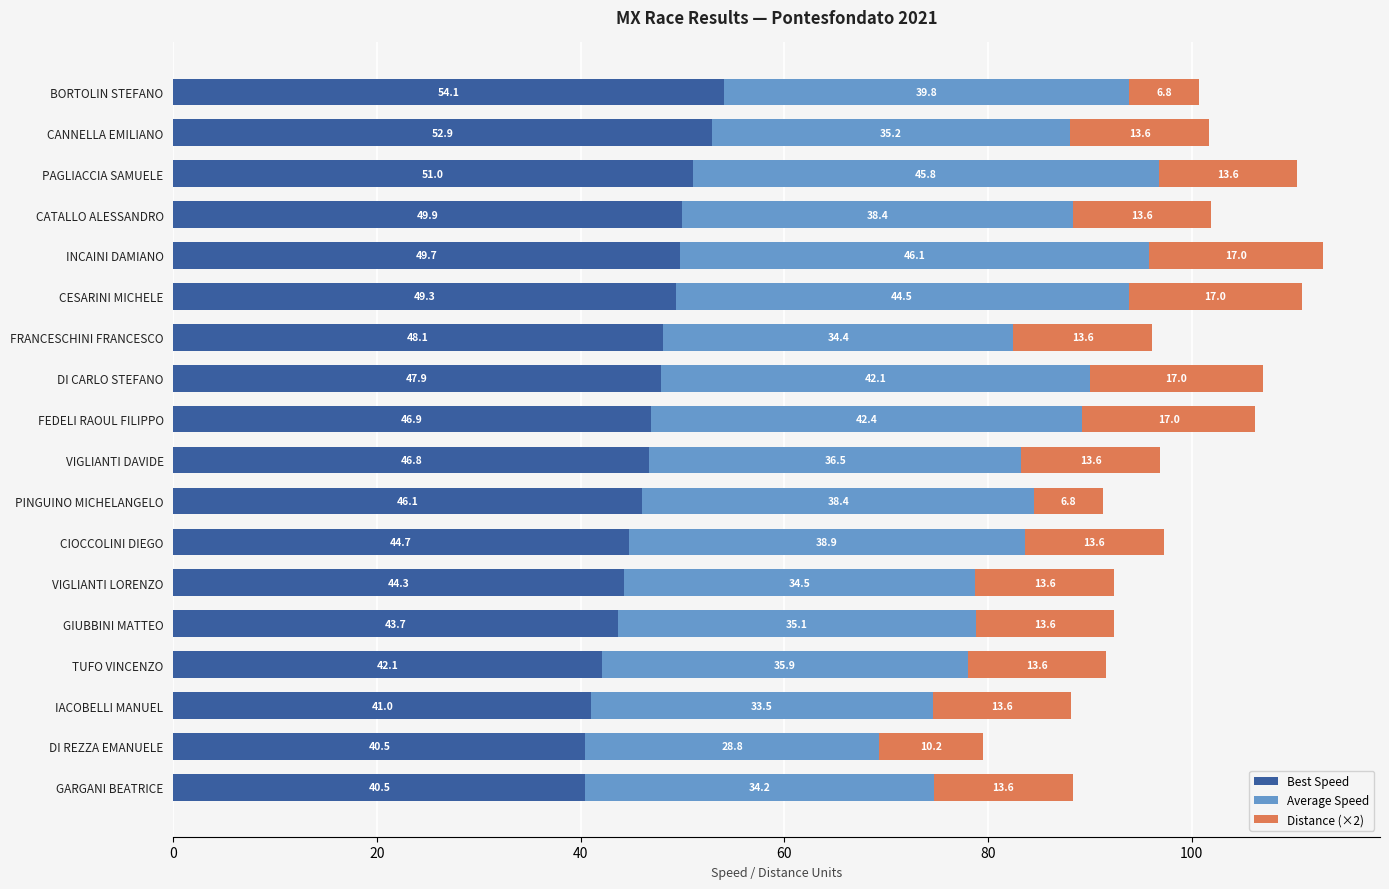

At which category is the sum across all series the highest?

INCAINI DAMIANO